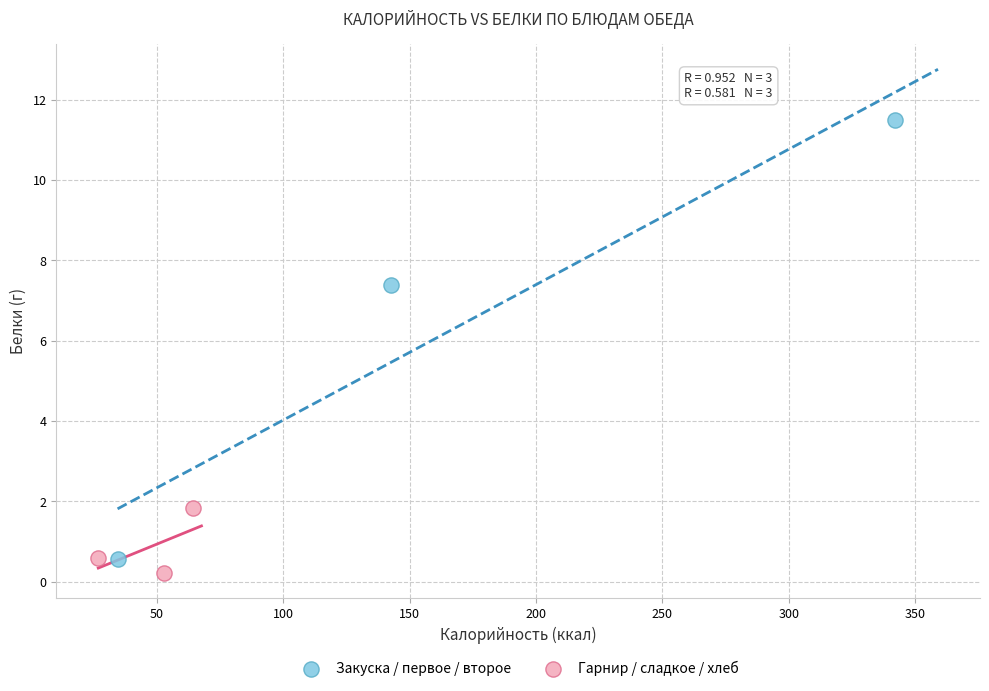

Which series contains the lowest Y value?

Гарнир / сладкое / хлеб